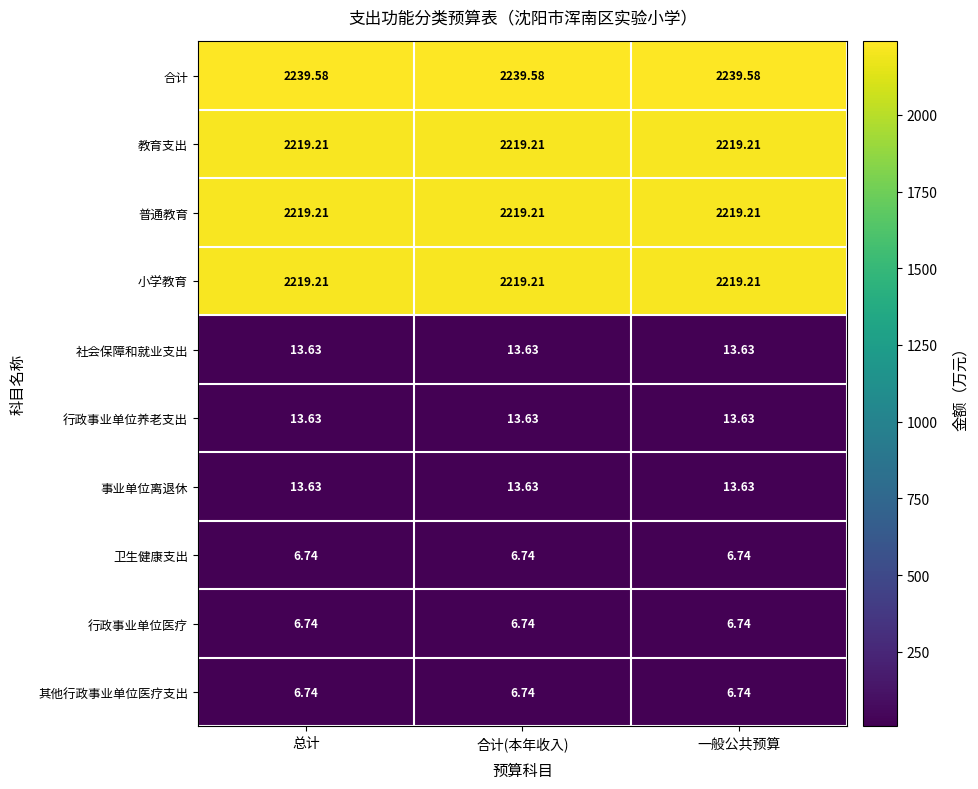

At how many categories does at least one series exceed 922?

3